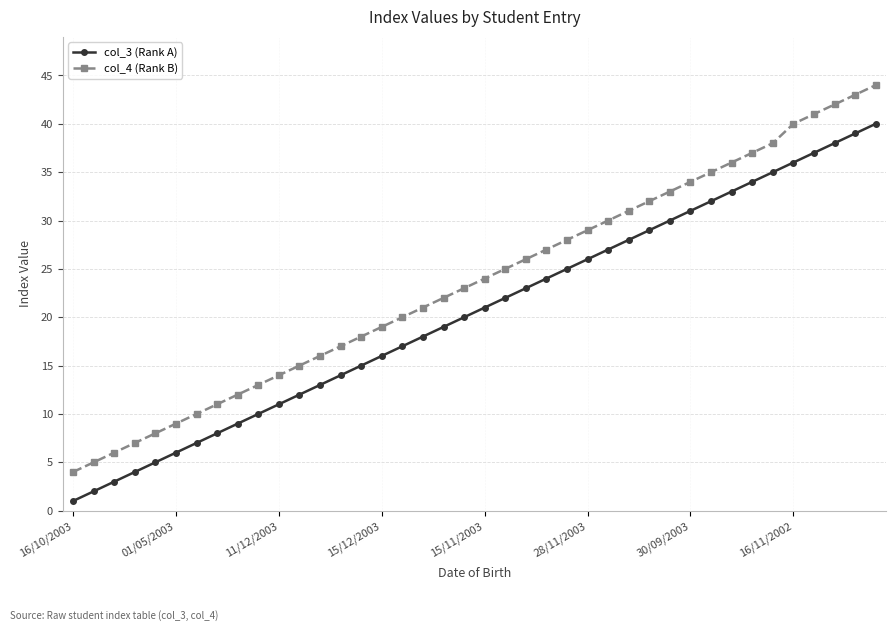

True or false: col_3 (Rank A) has more than 1 interior local peaks.

False